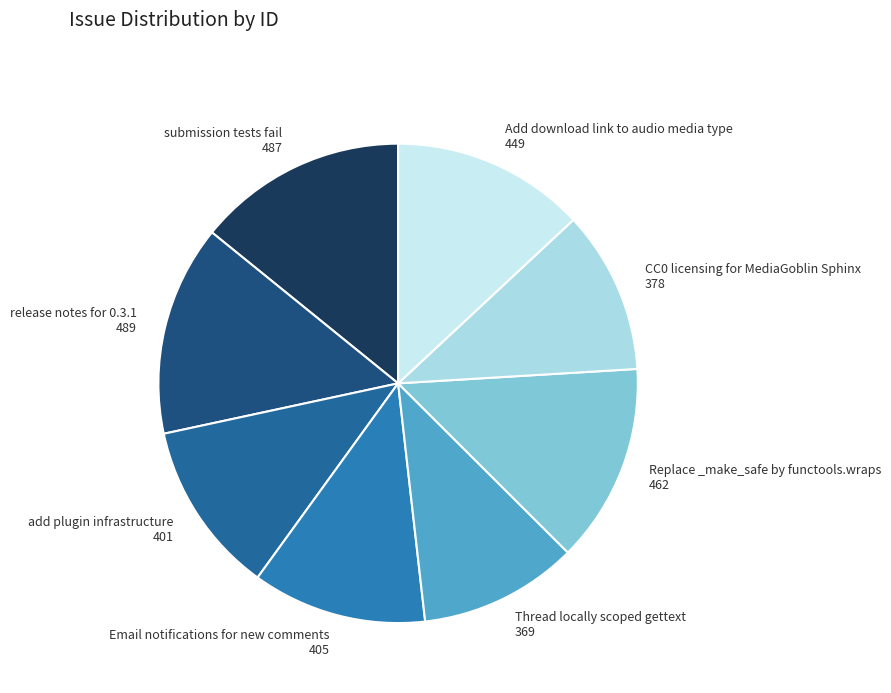

Does any single category account for the majority?

No